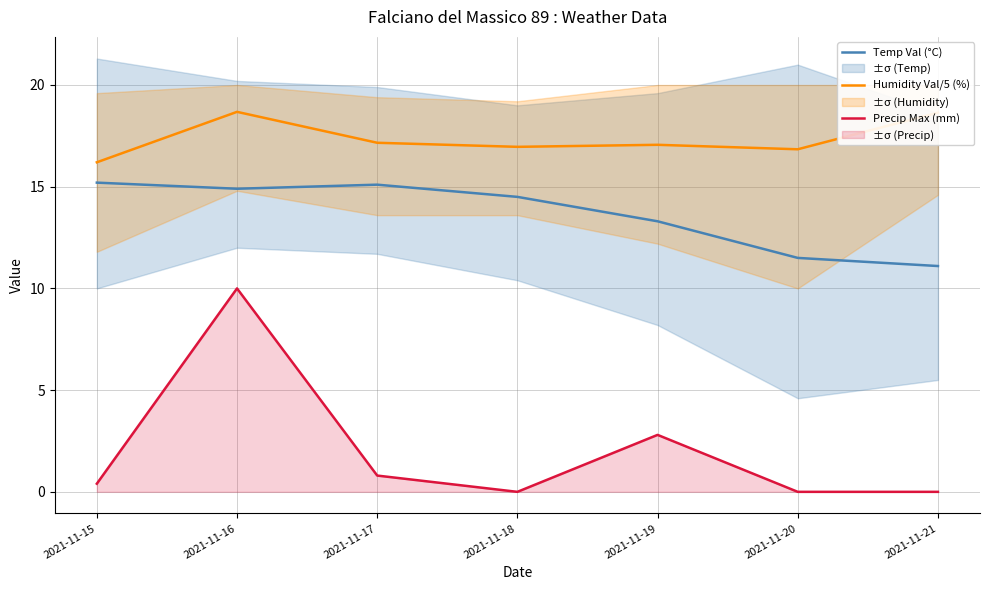

At which category does the chart reach its minimum across all series?

2021-11-18